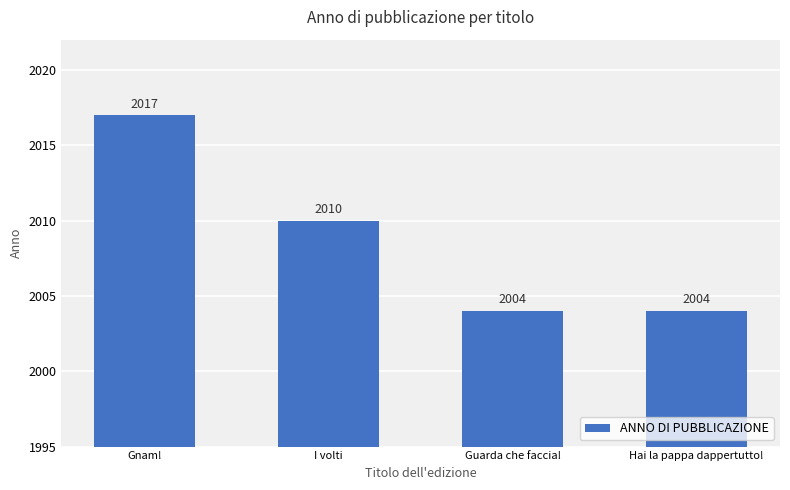

What is the greatest value displayed?

2017